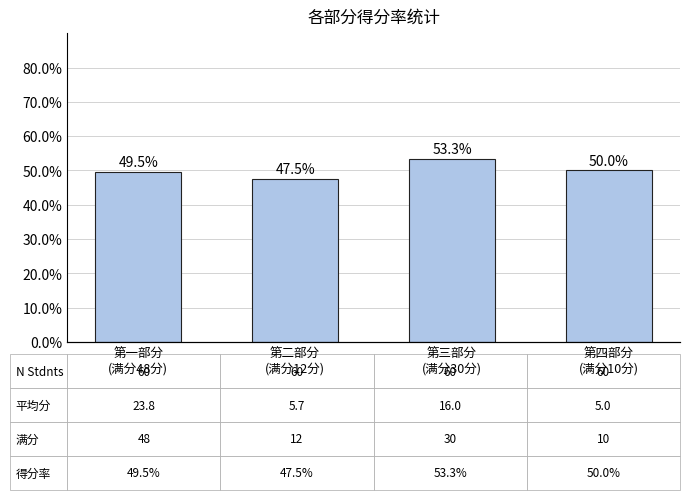

How many bars are there in total?

4